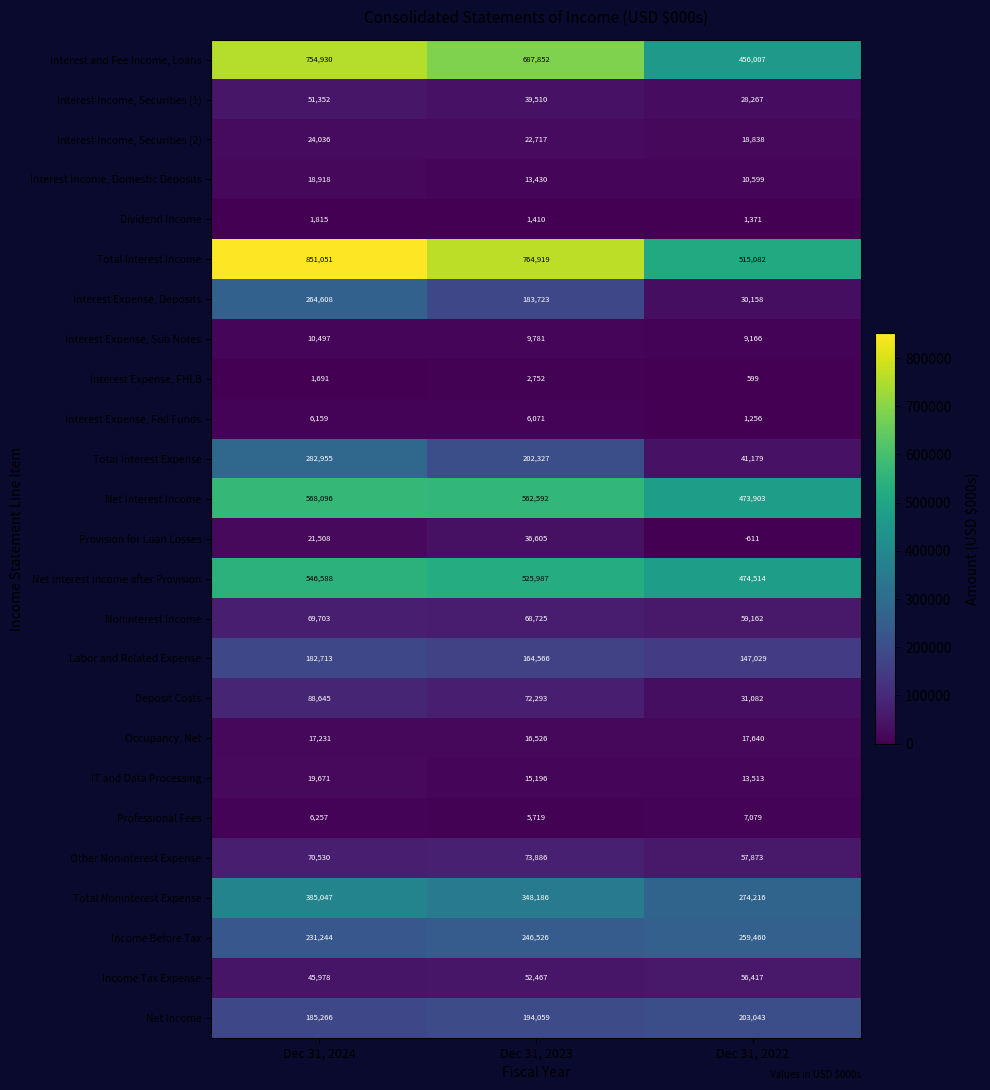

What is the greatest value displayed?

851051